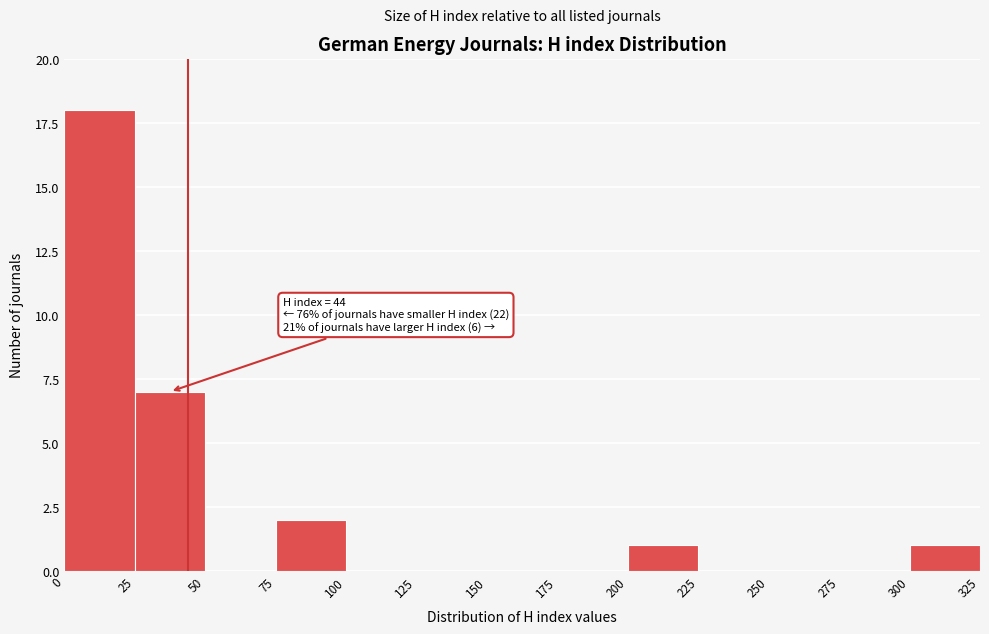

Which range on the x-axis has the tallest bar?

0 to 25